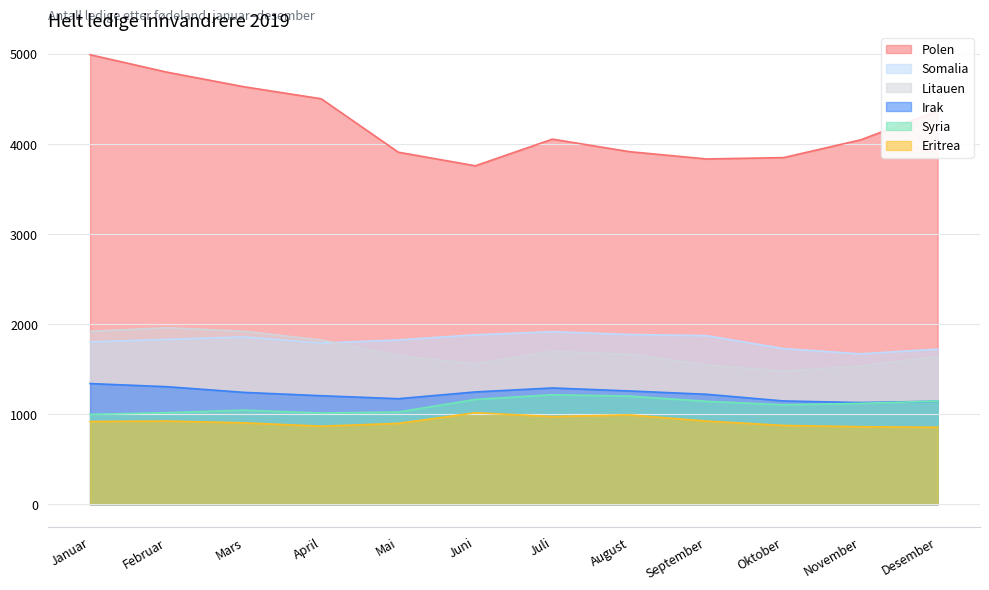

Which series has the largest range (max minus min)?

Polen